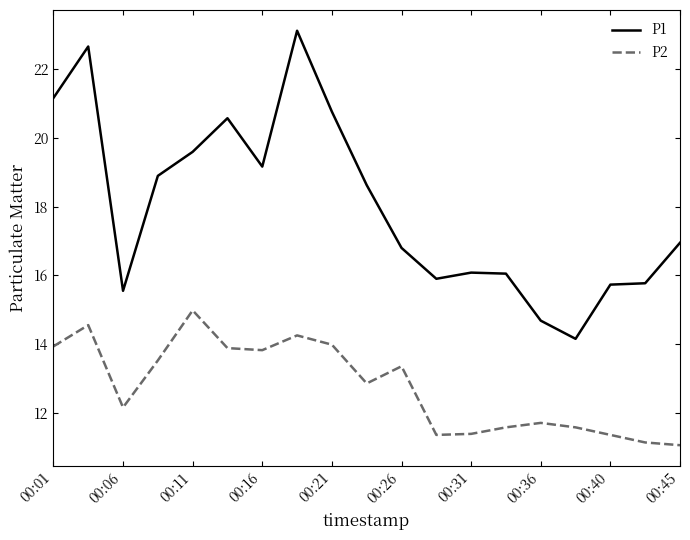

Which series has the largest total across all categories?

P1